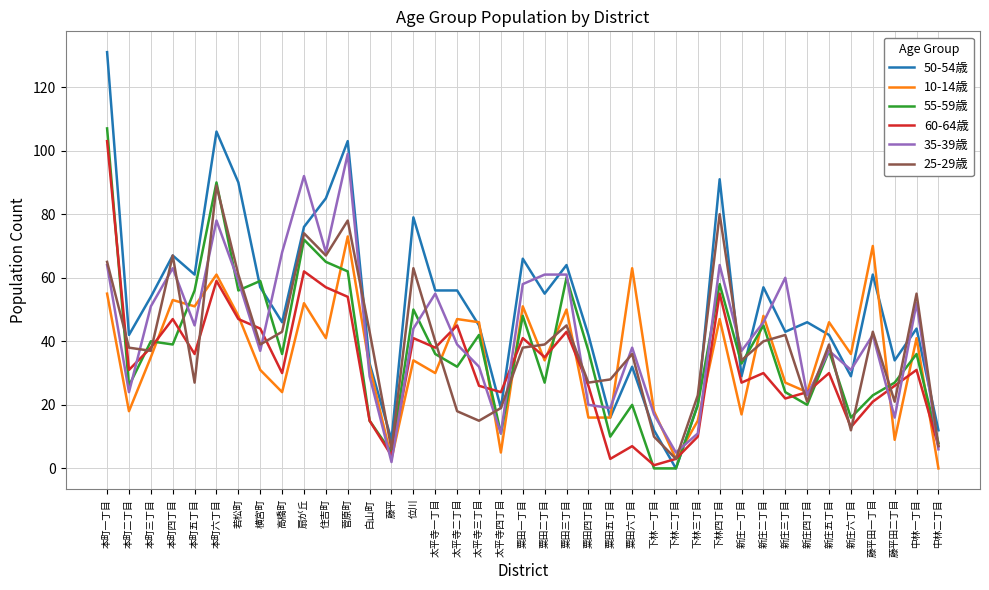

What is the difference between the maximum and minimum values in the 55-59歳 series?

107